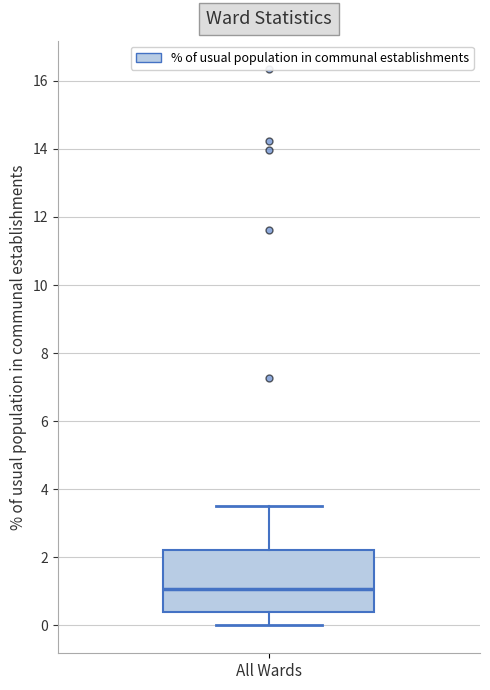

Read this box plot against the y-axis: the position of the median line, the range covered by the box, and the ends of both whiskers. The values are not printed on the chart, so give them approximately, as read against the axis.

median 1.0, box 0.4 to 2.2, whiskers 0.0 to 3.6